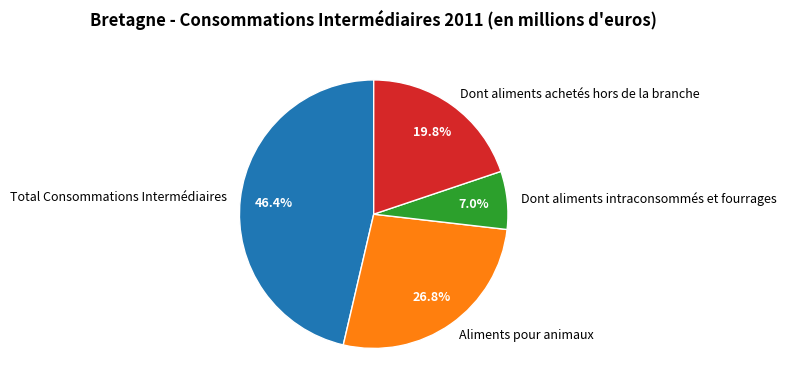

Count the number of slices in the pie.

4